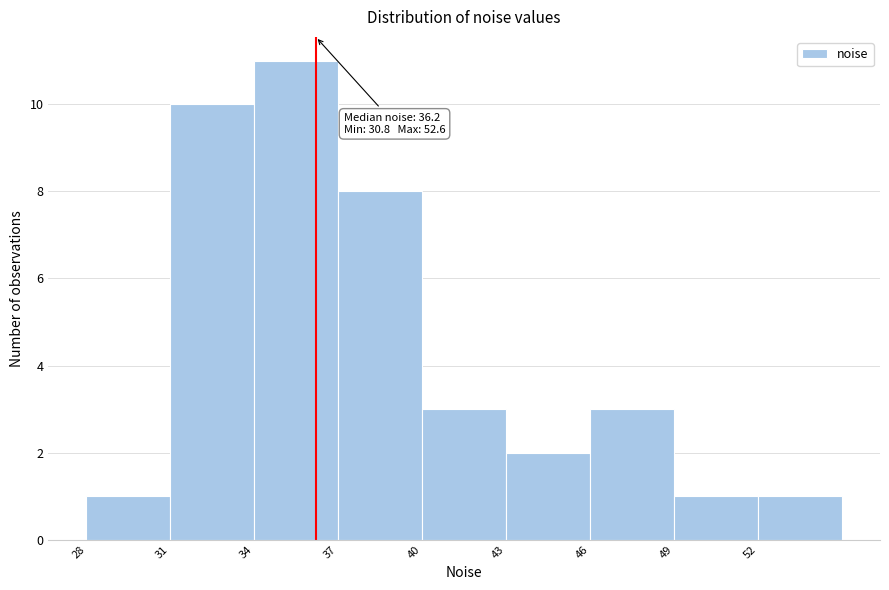

Which range on the x-axis has the tallest bar?

34 to 37